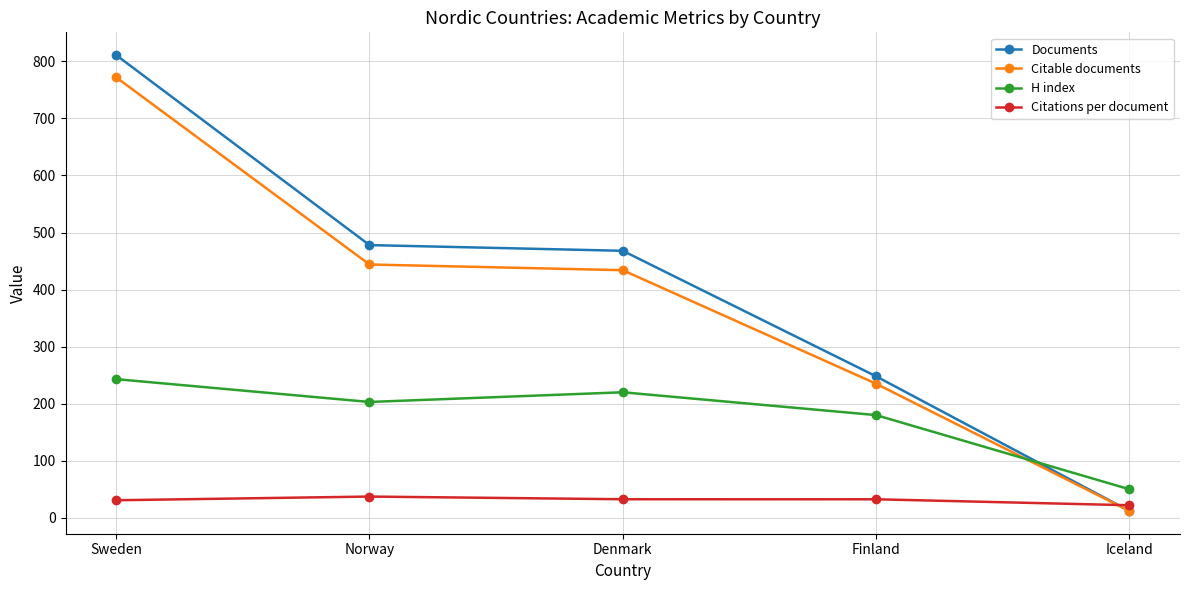

Where do Citable documents and H index first cross each other?

Finland and Iceland